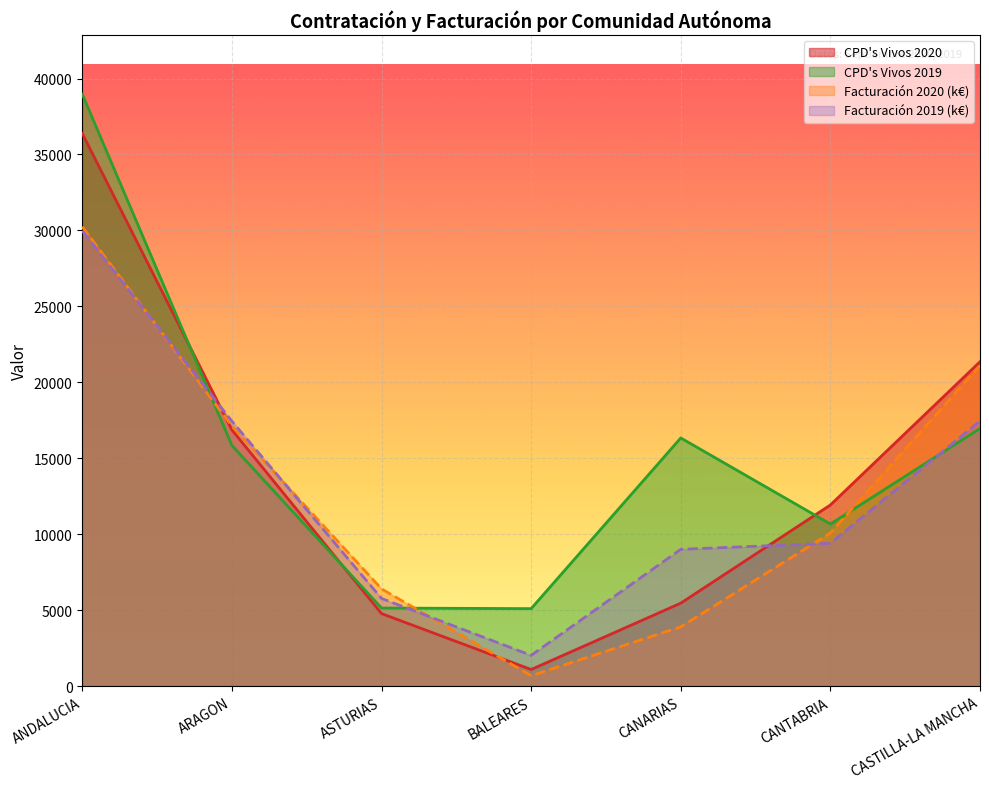

Between which two adjacent categories do Facturación 2020 and CPD's Vivos 2020 first intersect?

ANDALUCIA and ARAGON